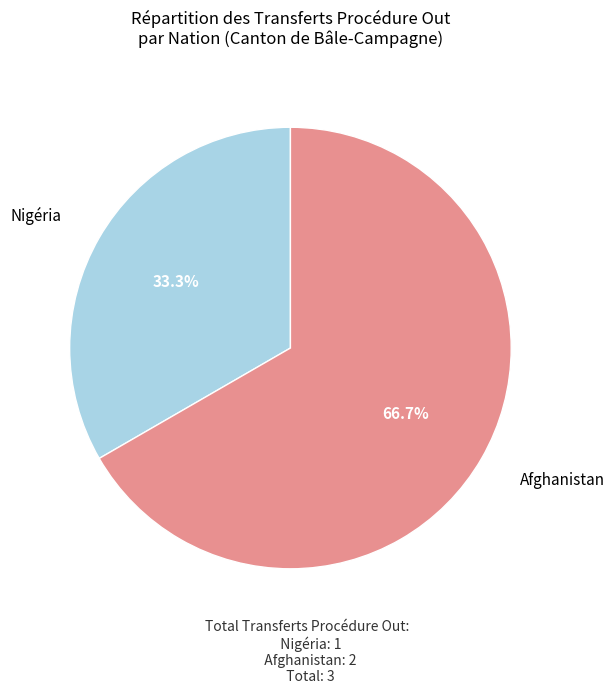

Does any single category account for the majority?

Yes